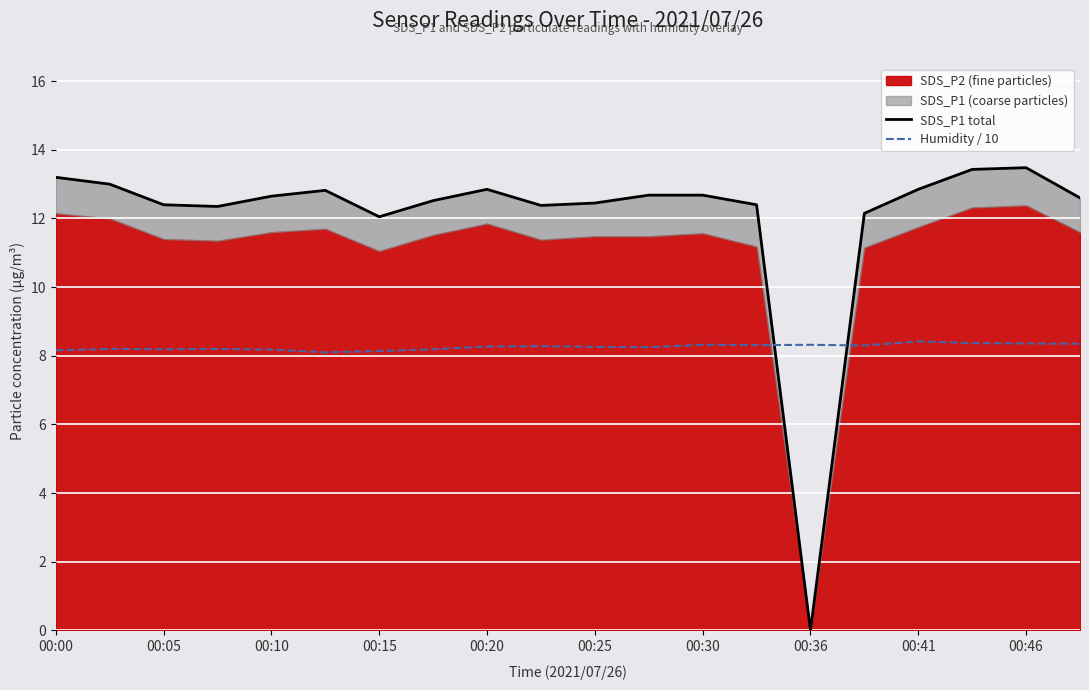

What is the minimum value for Humidity / 10?

8.1